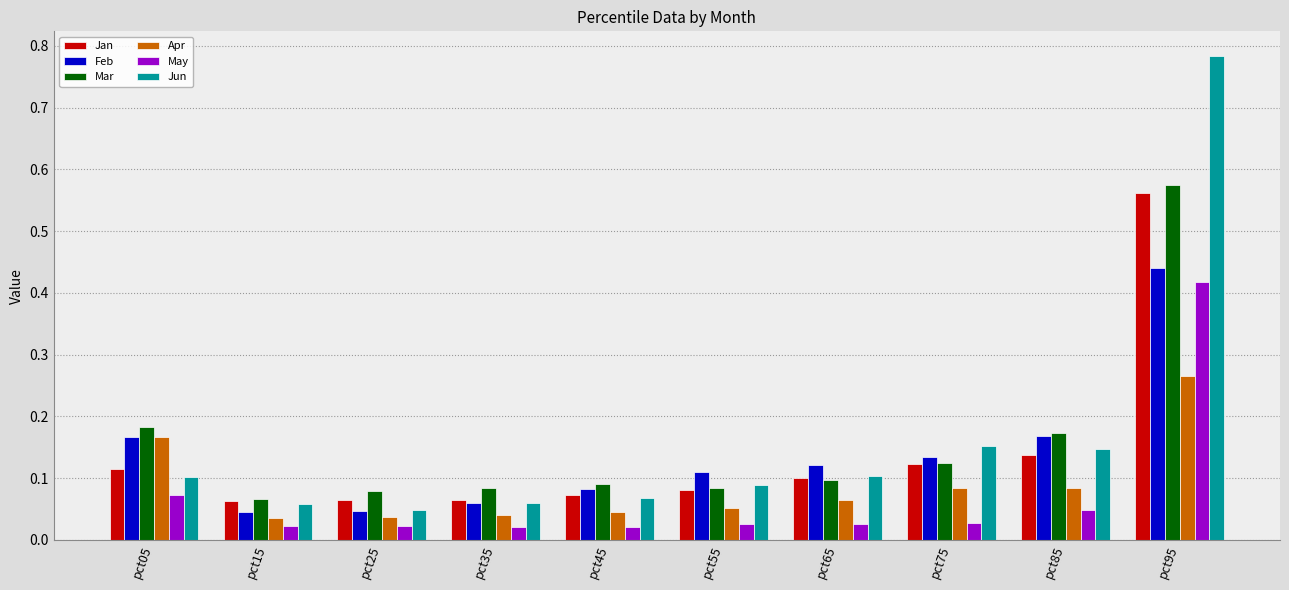

The value of Feb at pct75 is 0.2. True or false?

False